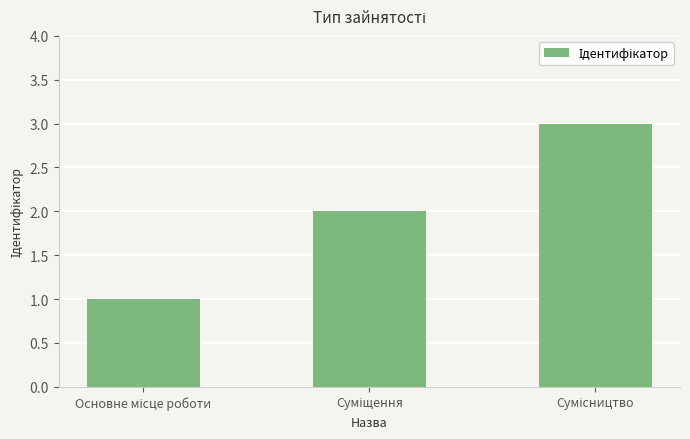

What is the maximum value shown in the chart?

3